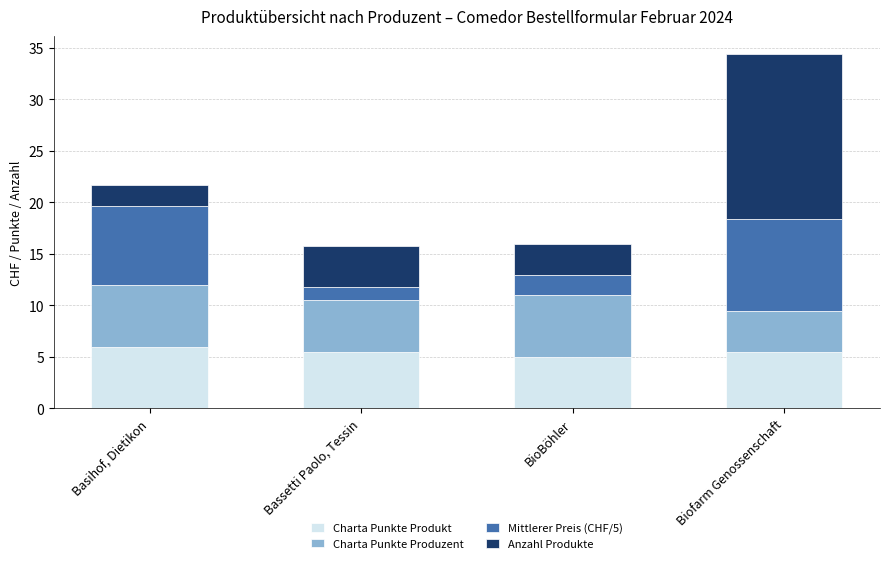

What is the approximate value of Charta Punkte Produkt at Basihof, Dietikon?

6.0